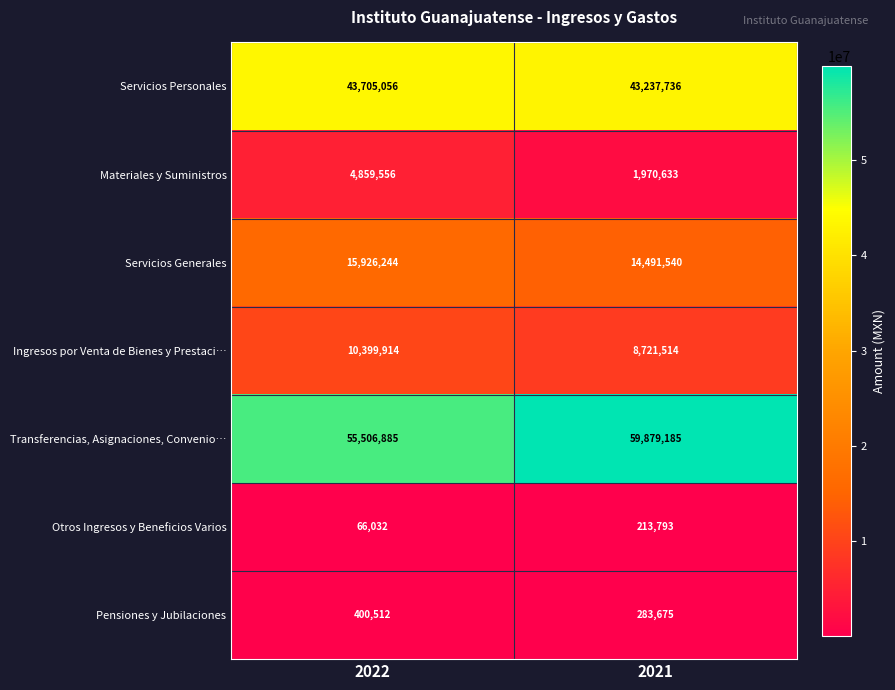

Rank the series by their maximum value, from lowest to highest.

Otros Ingresos y Beneficios Varios, Pensiones y Jubilaciones, Materiales y Suministros, Ingresos por Venta de Bienes y Prestaci…, Servicios Generales, Servicios Personales, Transferencias, Asignaciones, Convenio…